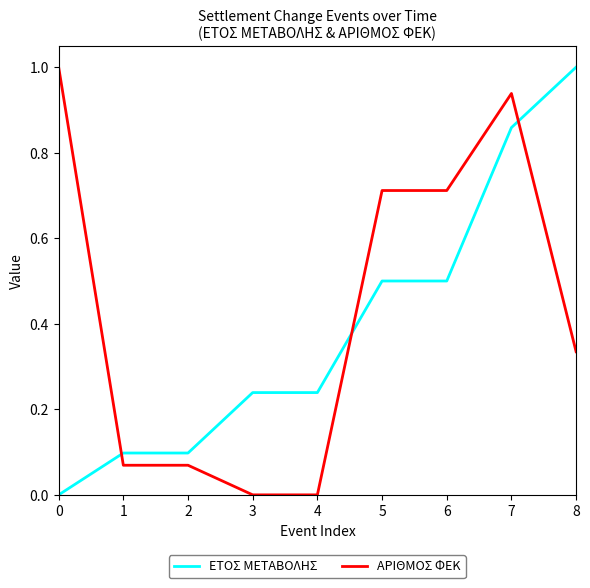

The ΑΡΙΘΜΟΣ ΦΕΚ series shows 0.5 at 8. True or false?

False